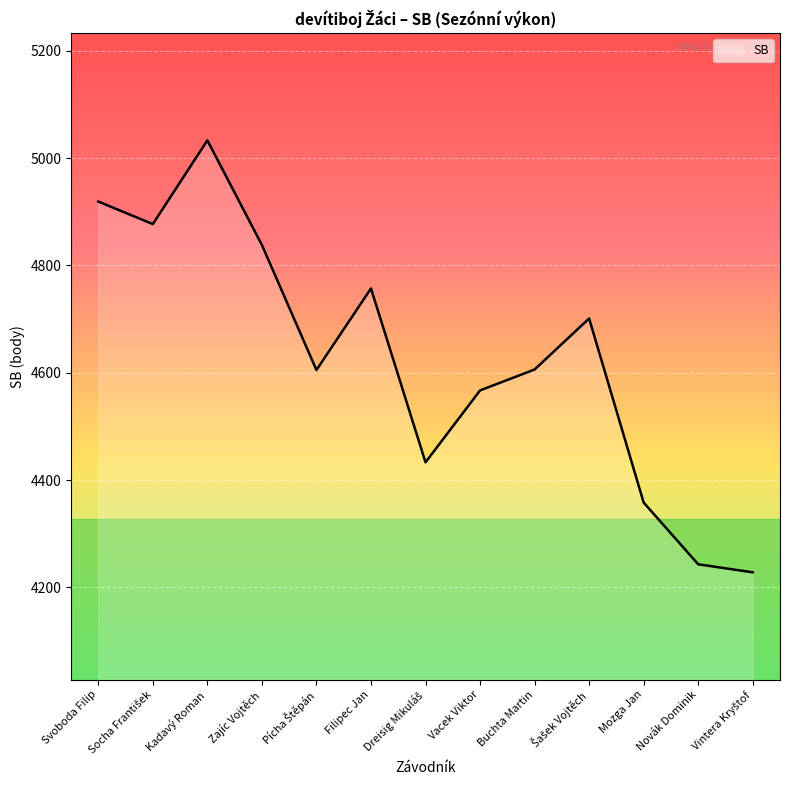

What is the greatest value displayed?

5033